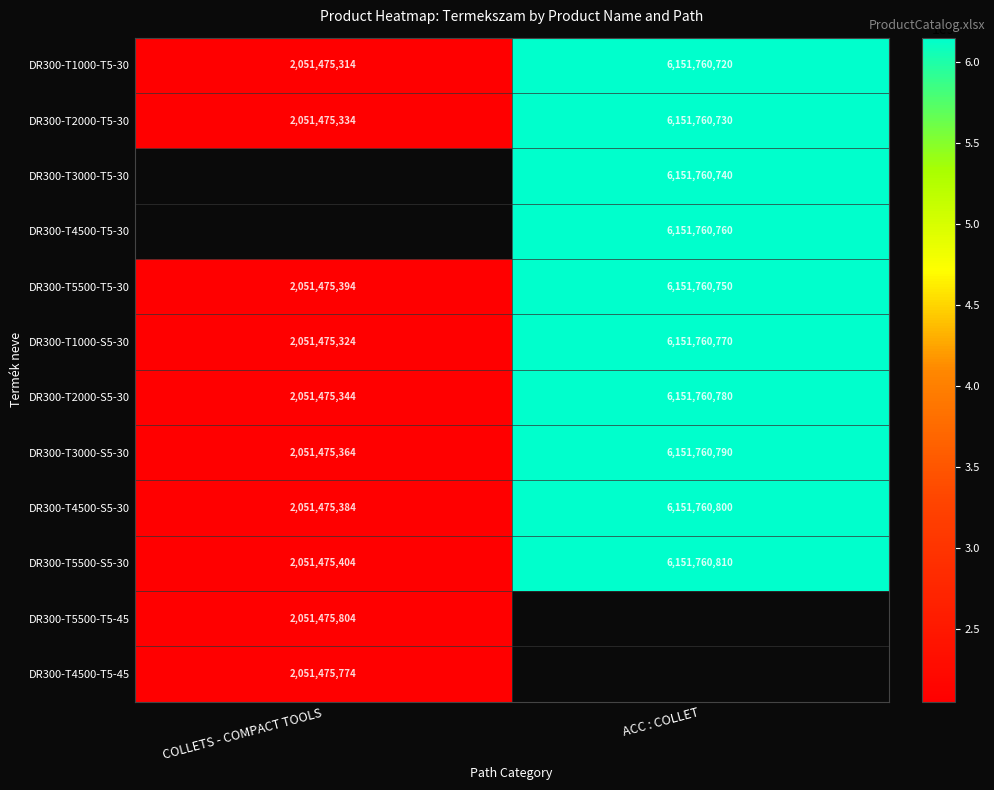

What value does the DR300-T3000-S5-30 series have at COLLETS - COMPACT TOOLS, to the nearest 50?

2051475350